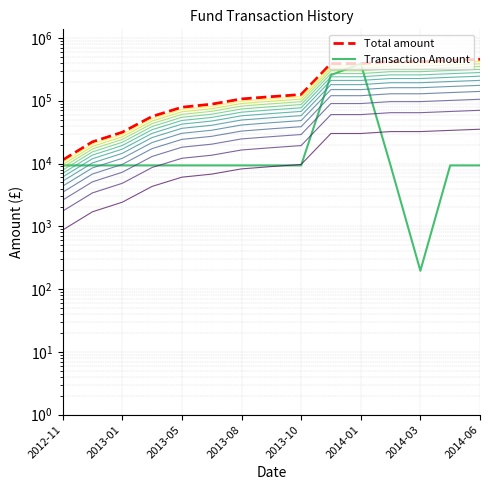

At which category does the chart reach its peak across all series?

2014-06